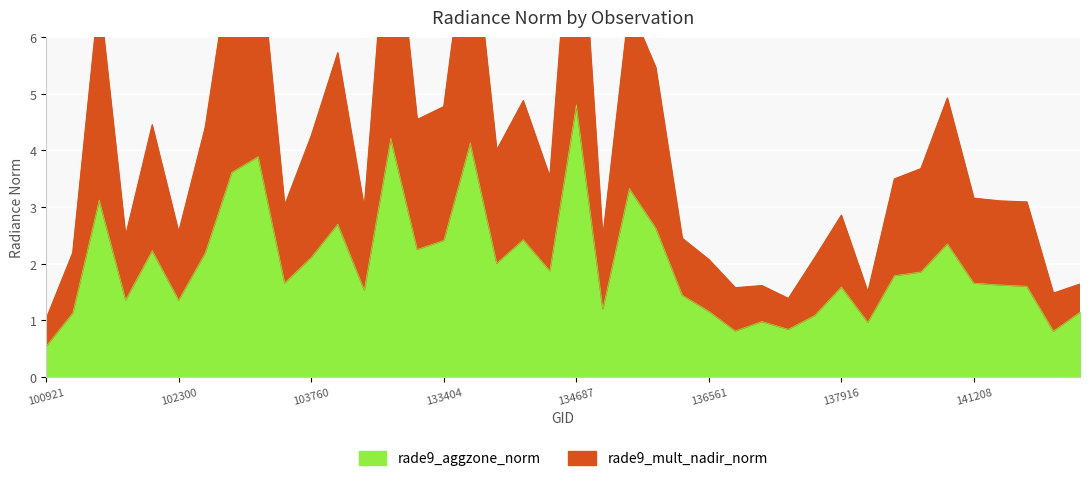

Is it true that rade9_mult_nadir_norm equals 2.6 at 102300?

True